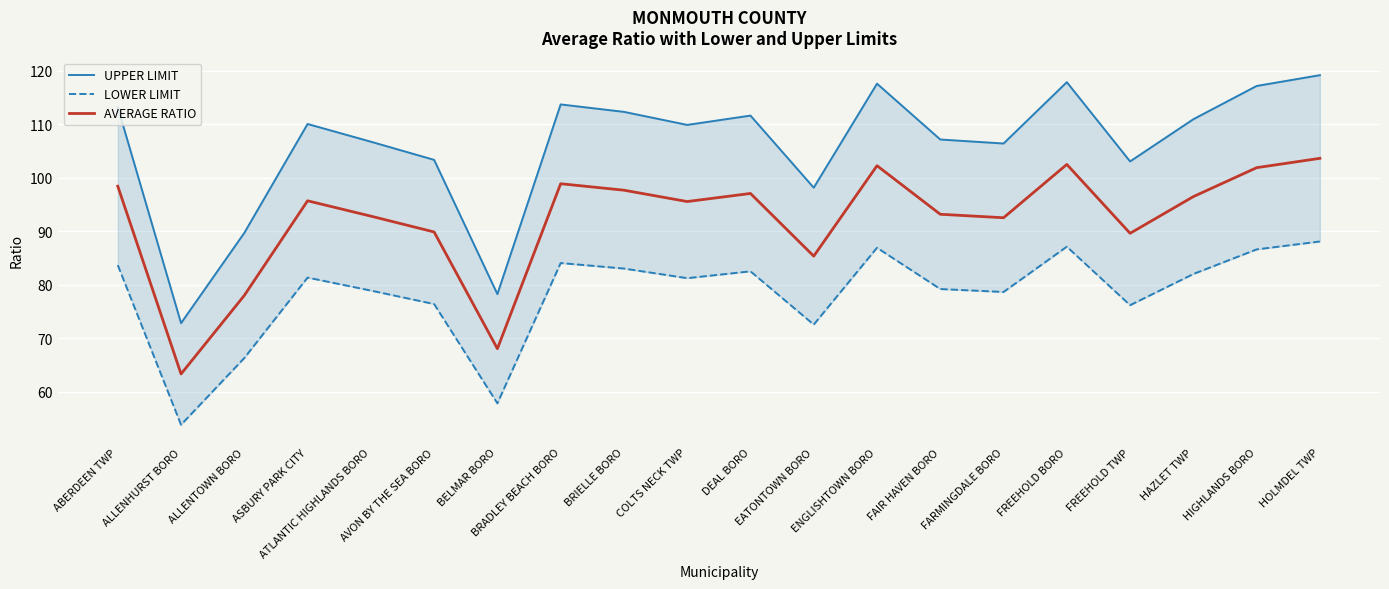

What are all the series names shown in the legend?

UPPER LIMIT, LOWER LIMIT, AVERAGE RATIO